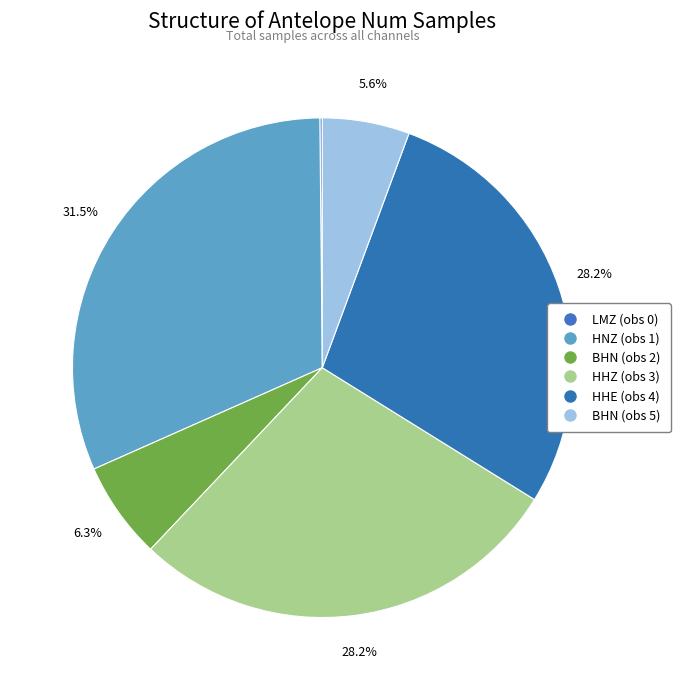

To the nearest percent, what percentage of the pie is BHN (obs 5)?

6%